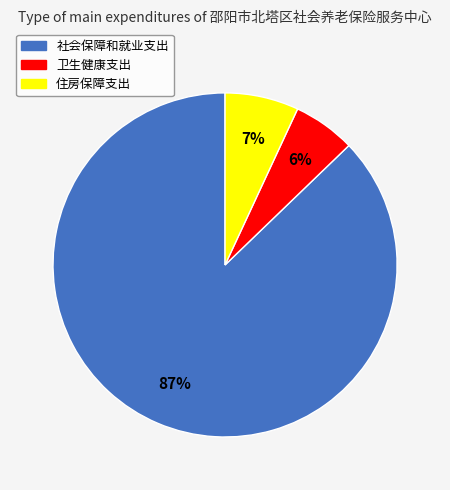

Do 社会保障和就业支出 and 卫生健康支出 together represent more than half of the pie?

Yes